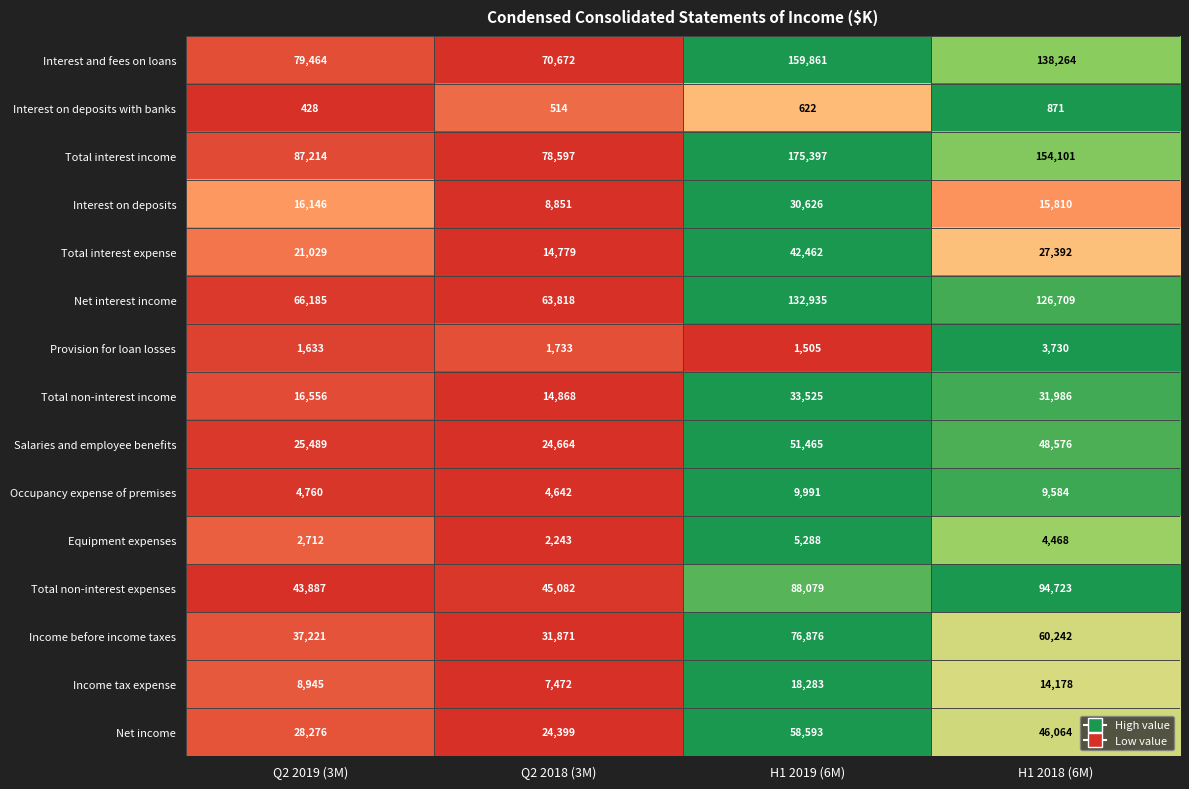

Where does the Interest and fees on loans series first go above 138264?

H1 2019 (6M)